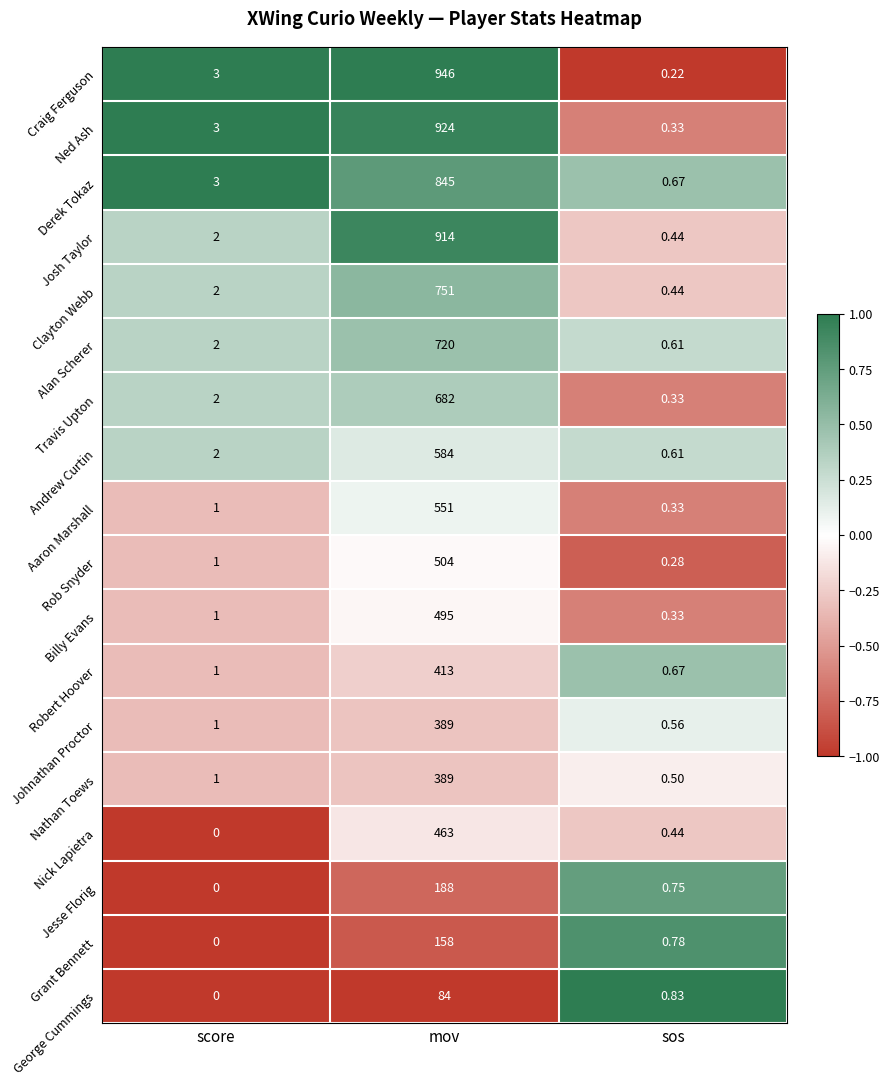

Which label corresponds to the smallest value in the chart?

score